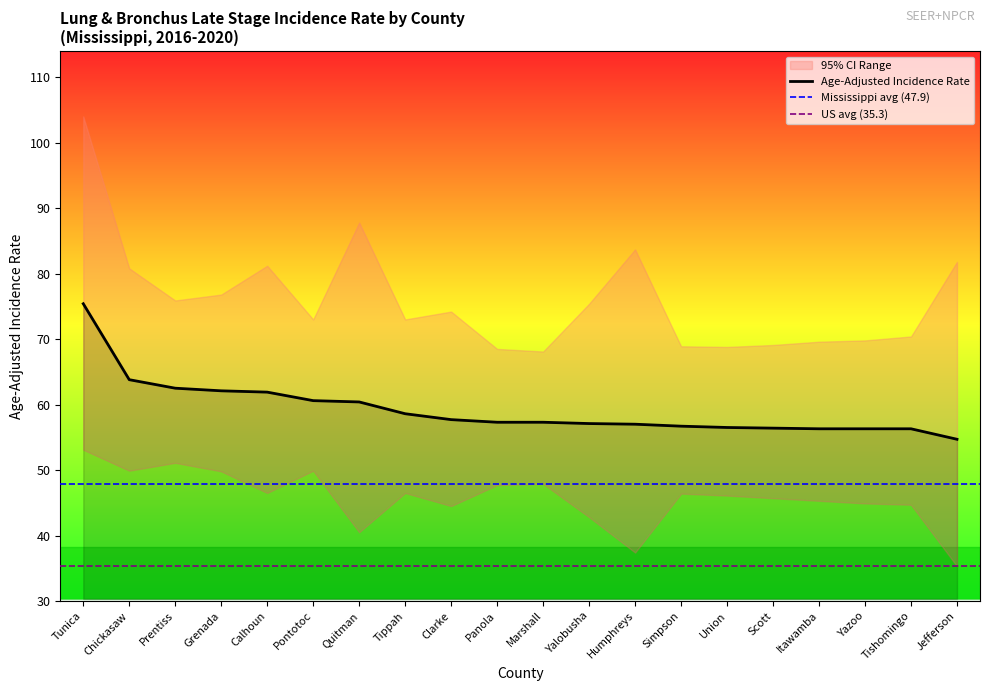

Does the chart have visible grid lines?

No